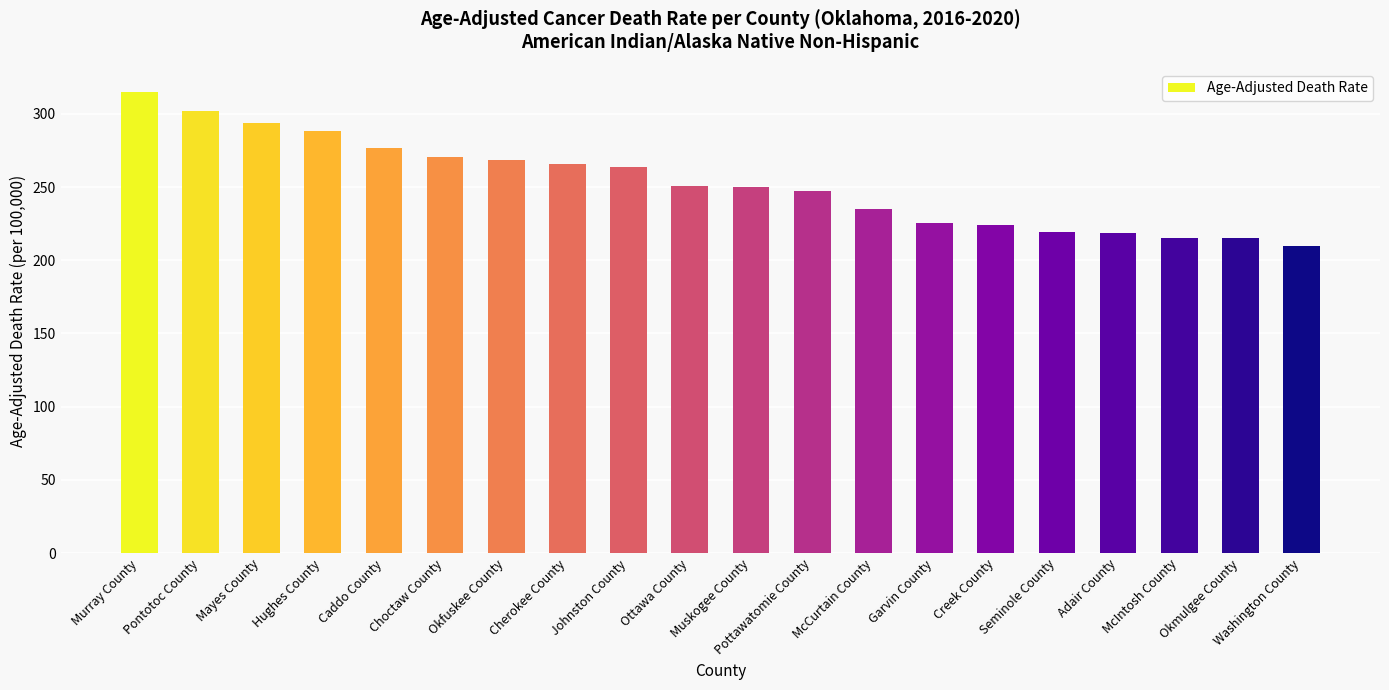

What is the ratio of the value at Okfuskee County to the value at Cherokee County?

1.0